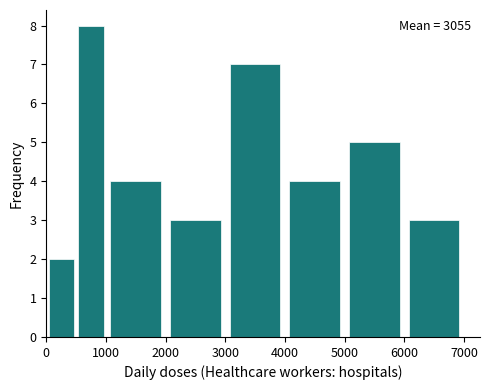

Over which range of the x-axis is the bar tallest?

500 to 1000